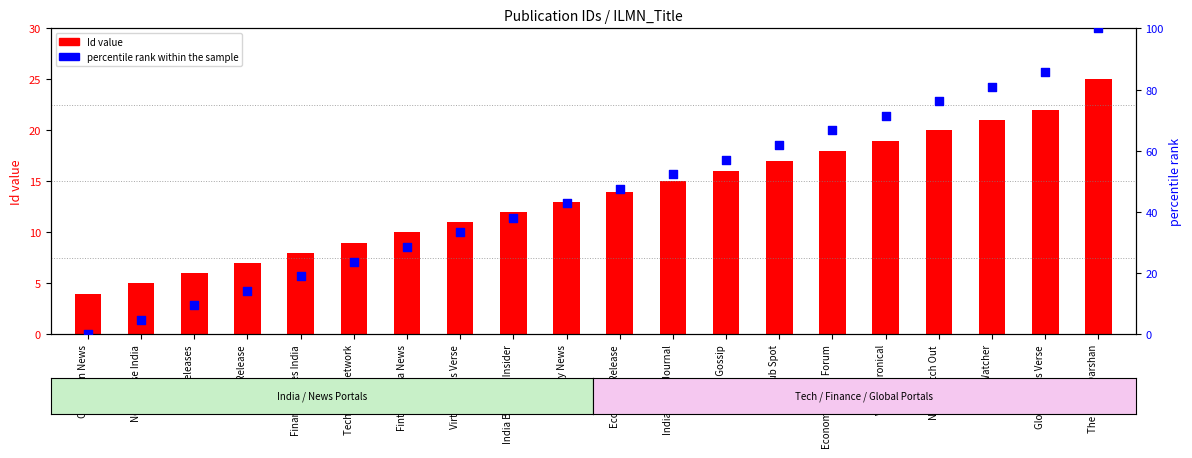

Which series has the largest Y range (max minus min)?

percentile rank within the sample